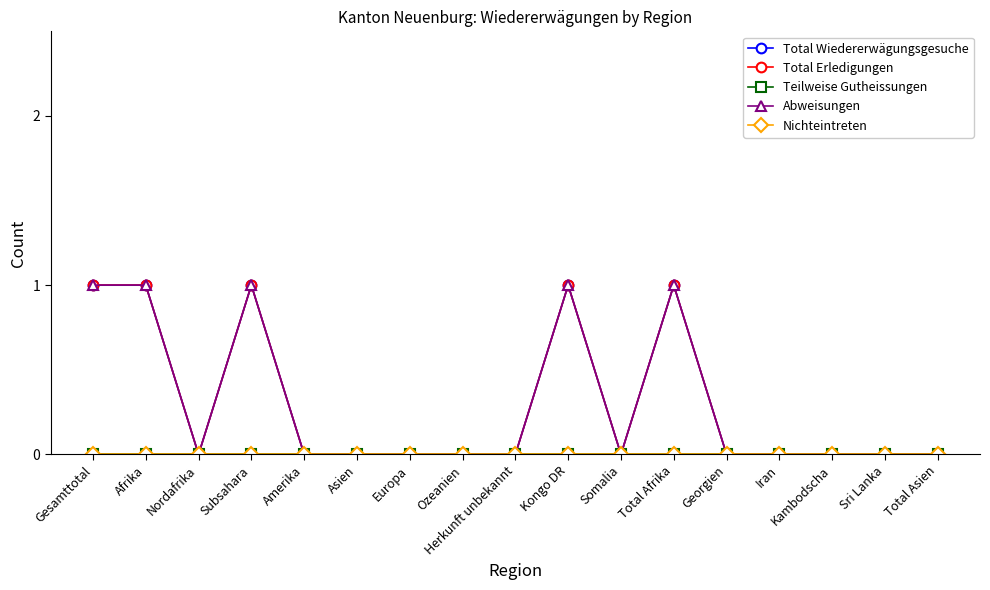

Does the chart have visible grid lines?

No